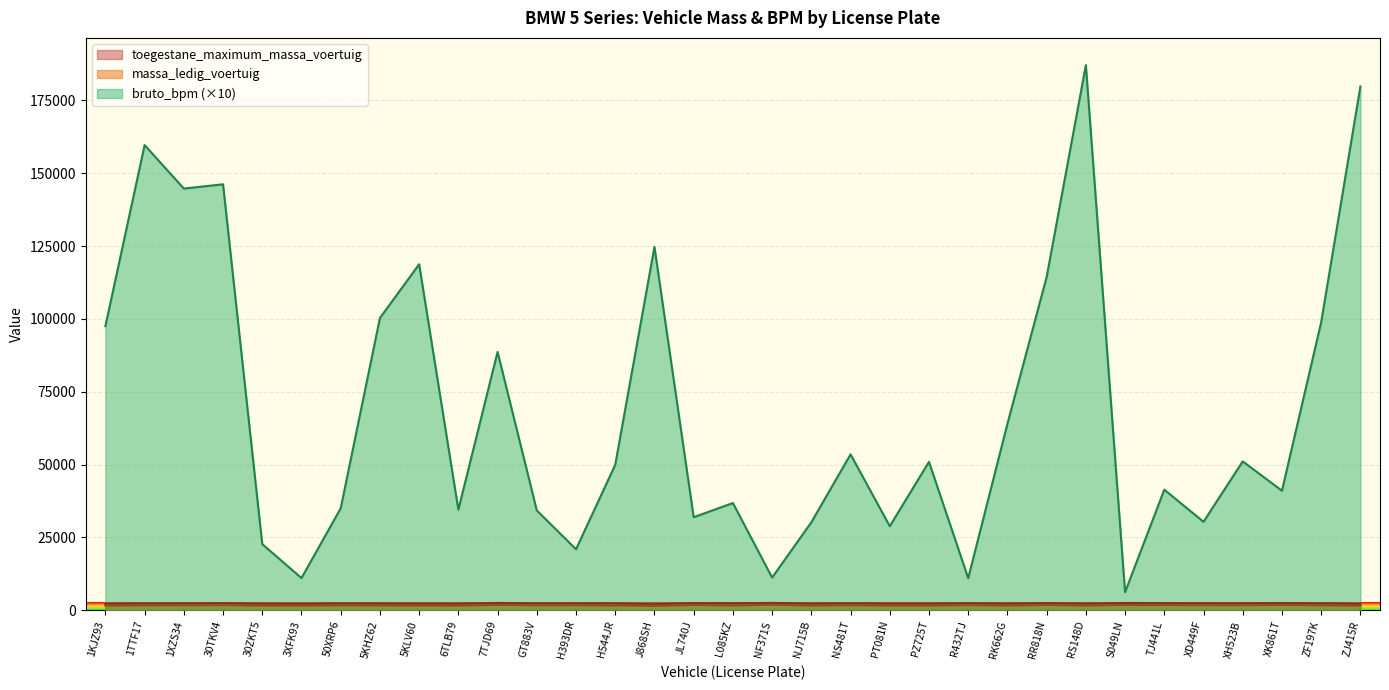

Which label corresponds to the smallest value in the chart?

J868SH